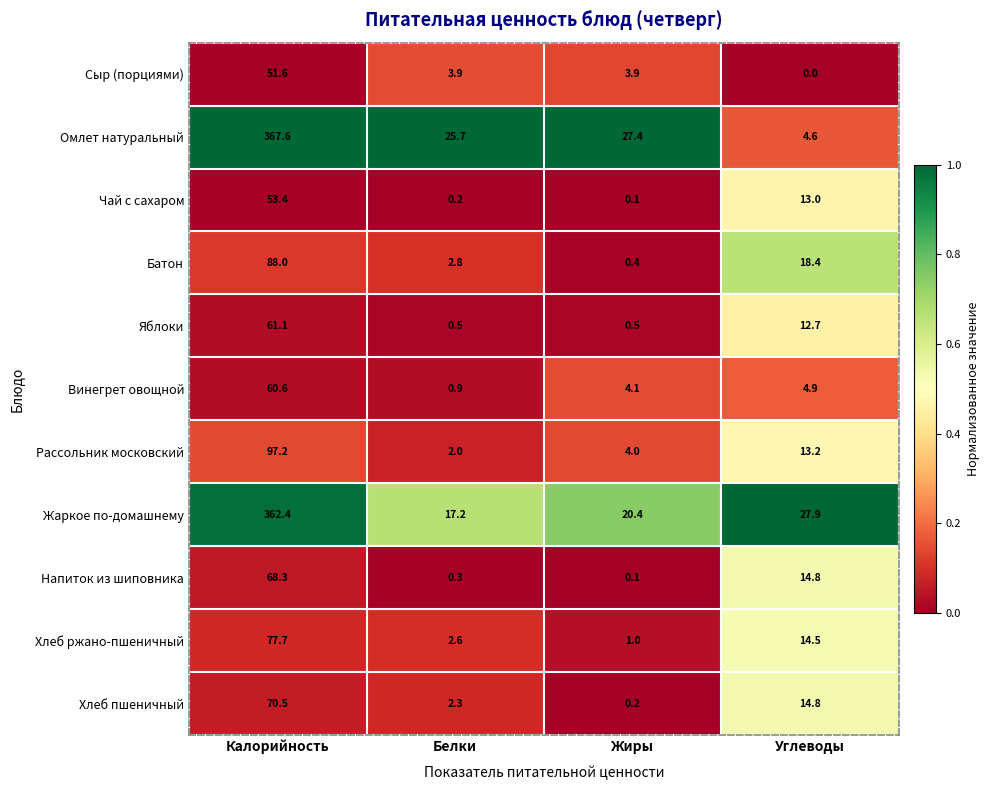

What is the total value across all series at Белки?

58.4